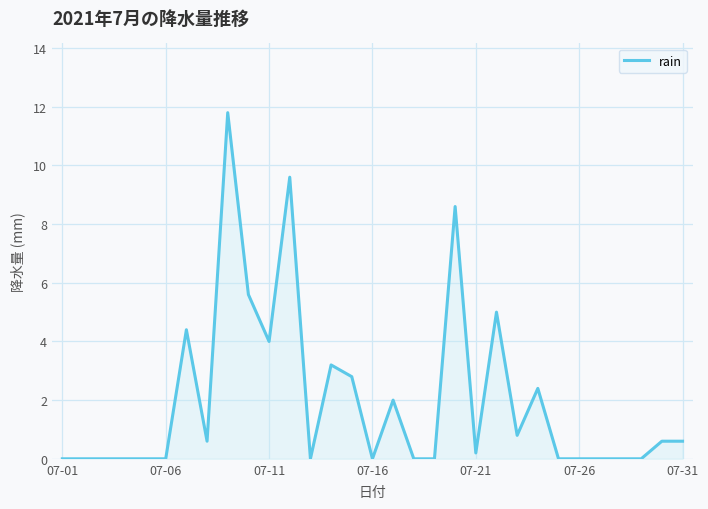

What is the greatest value displayed?

11.8